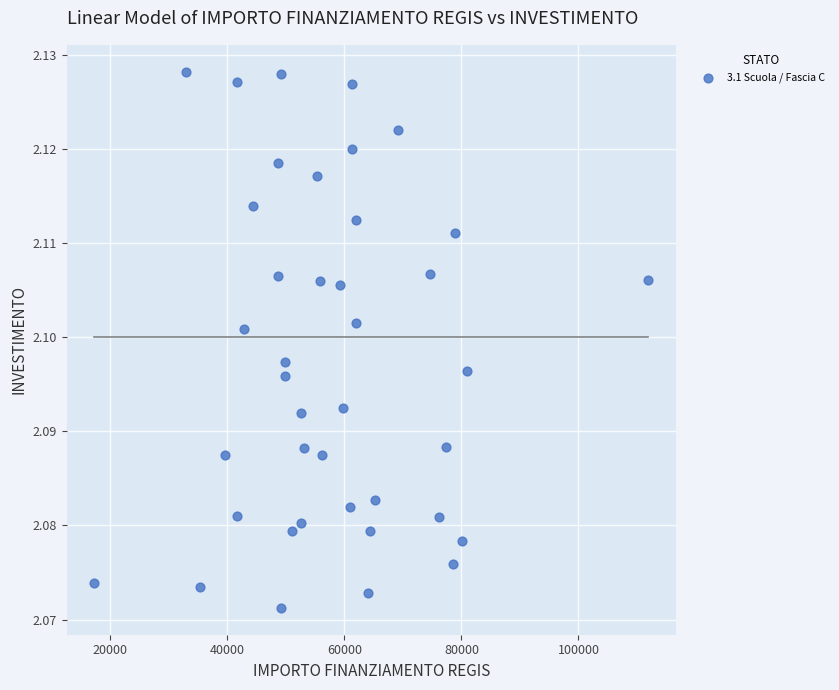

What is the range of X values (max minus min)?

94665.7